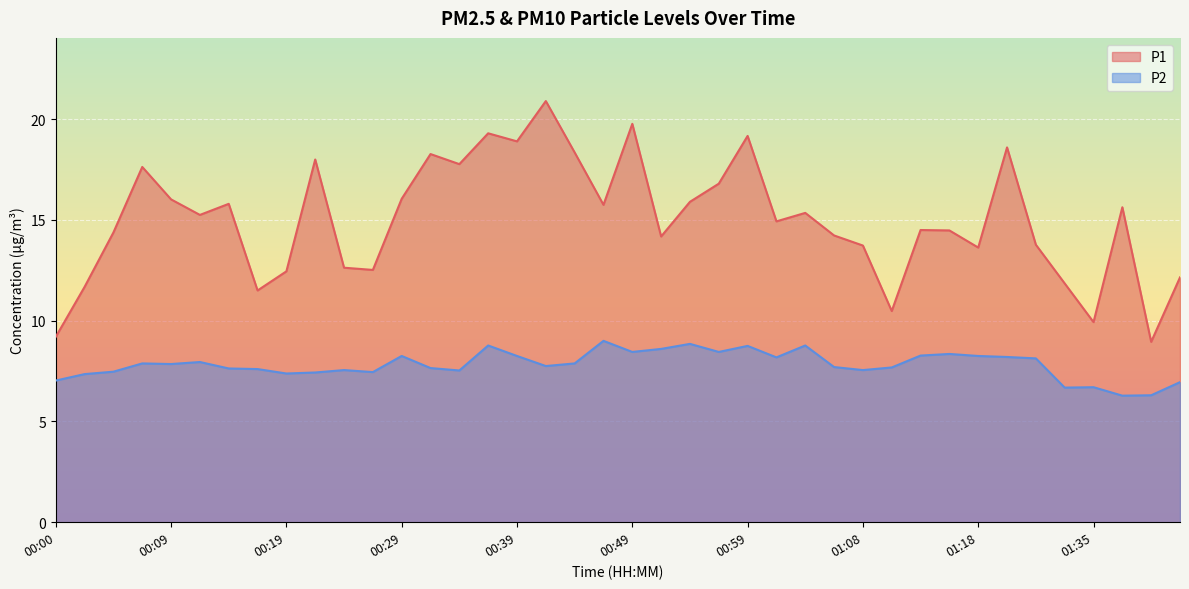

True or false: P1 and P2 intersect in this chart.

False